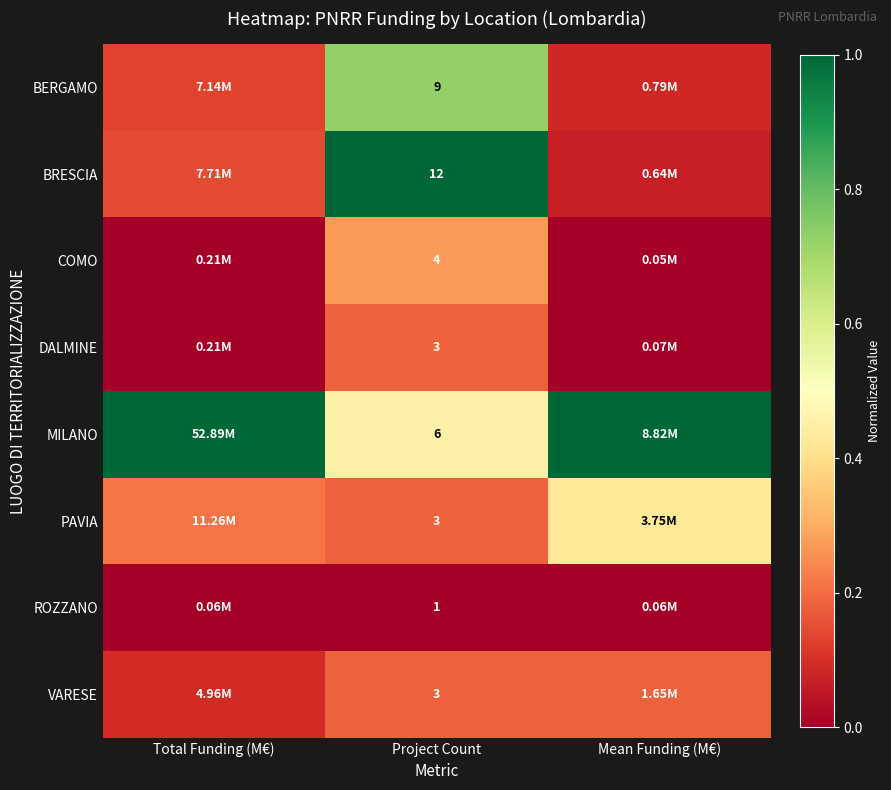

List the series in order of their peak value, lowest first.

ROZZANO, DALMINE, VARESE, COMO, PAVIA, BERGAMO, BRESCIA, MILANO